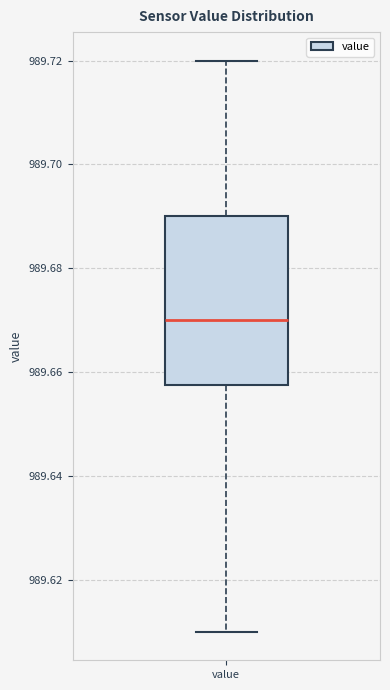

Read this box plot against the y-axis: the position of the median line, the range covered by the box, and the ends of both whiskers. The values are not printed on the chart, so give them approximately, as read against the axis.

median 989.670, box 989.658 to 989.690, whiskers 989.610 to 989.720